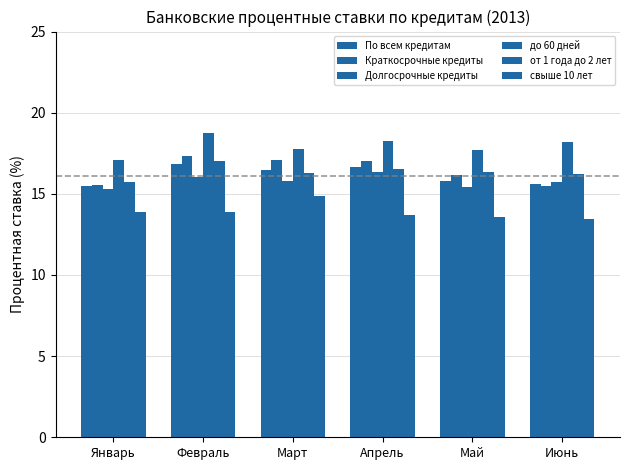

Which series has the largest total across all categories?

до 60 дней